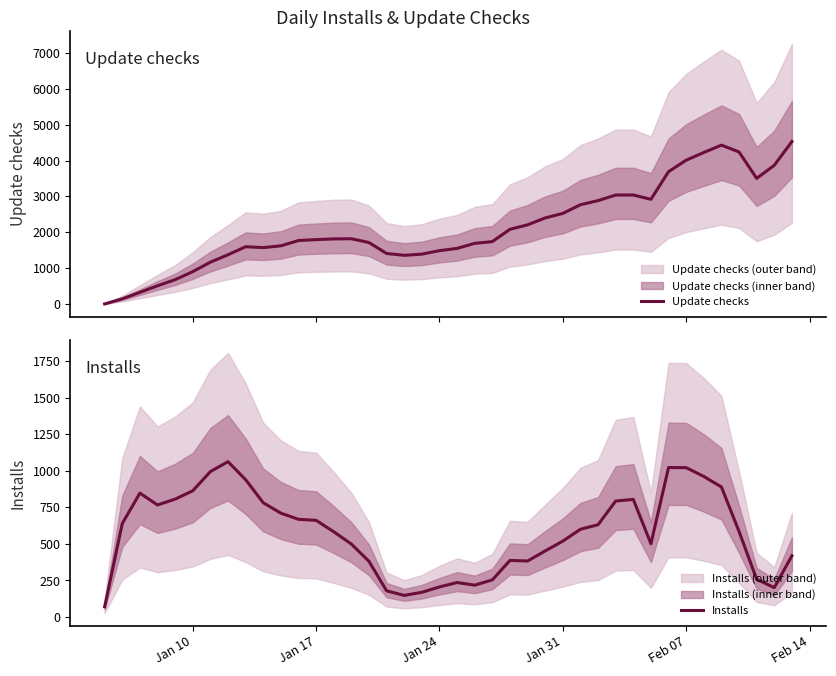

What is the maximum value for Update checks?

4531